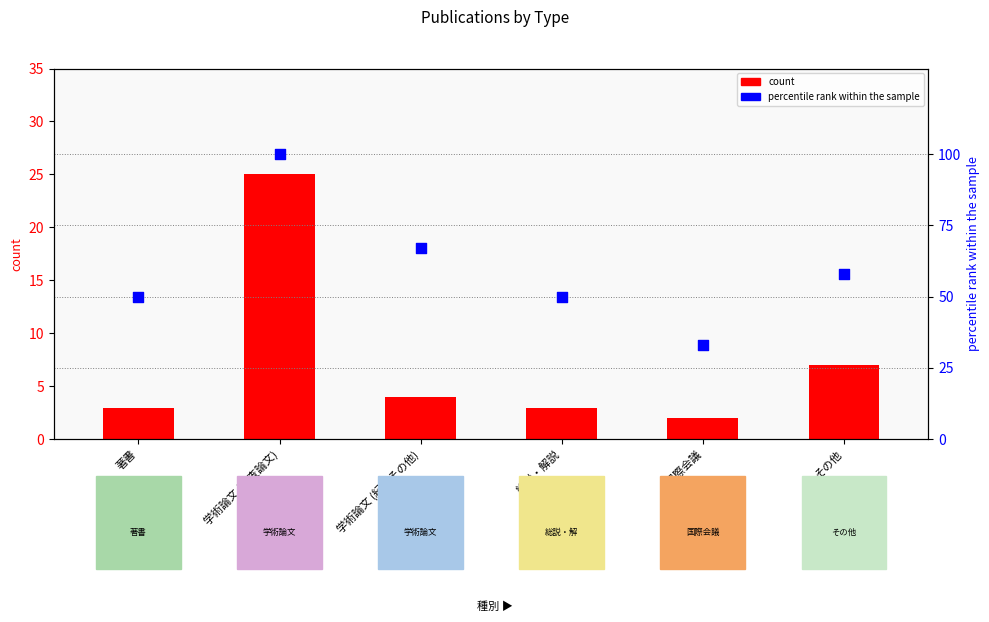

At how many categories does at least one series exceed 86?

1